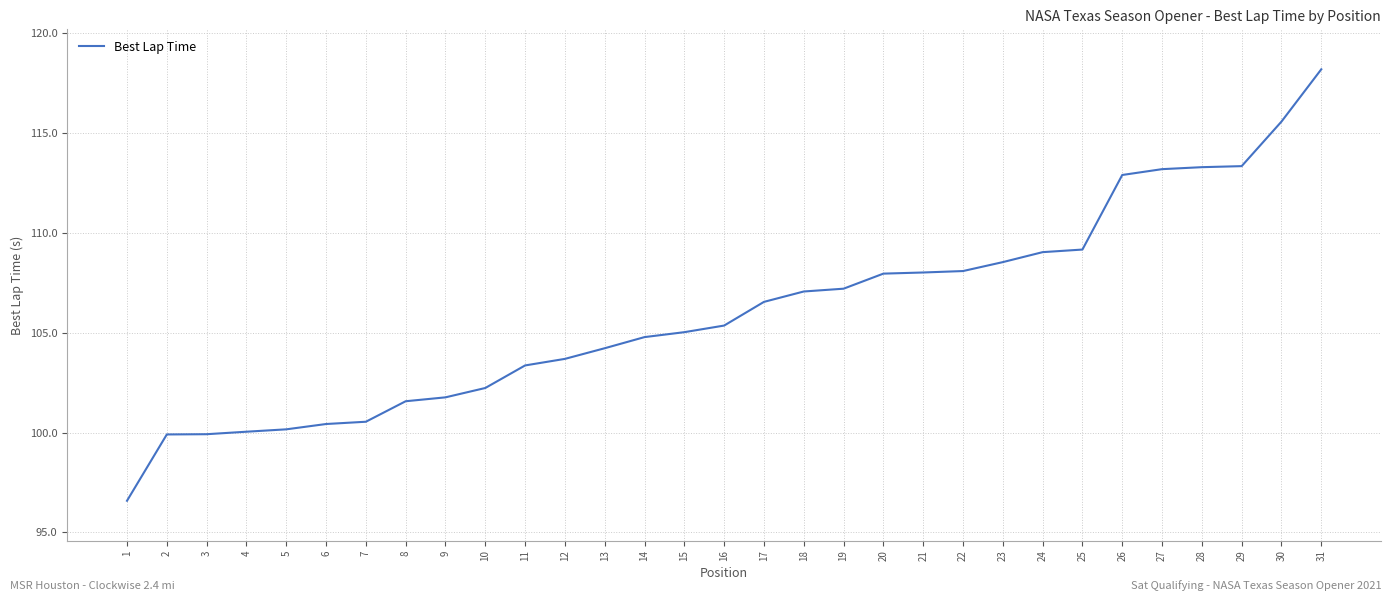

What is the minimum value shown in the chart?

96.6